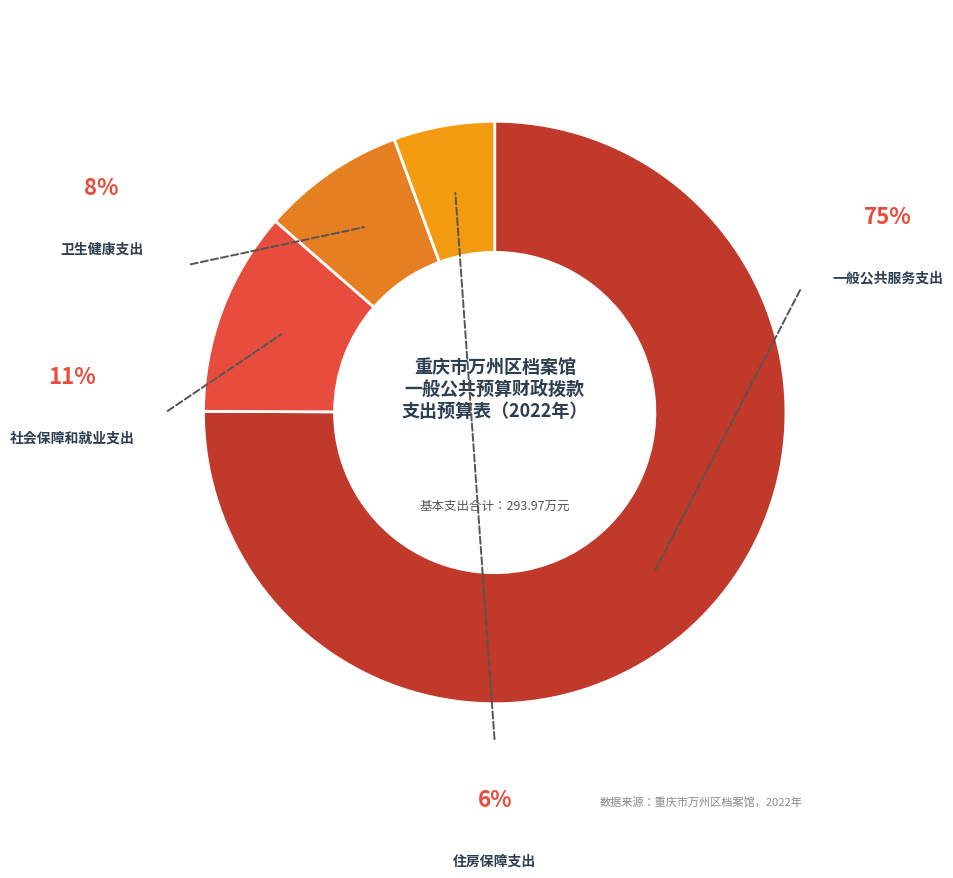

What percentage is the 一般公共服务支出 slice, to the nearest percent?

75%